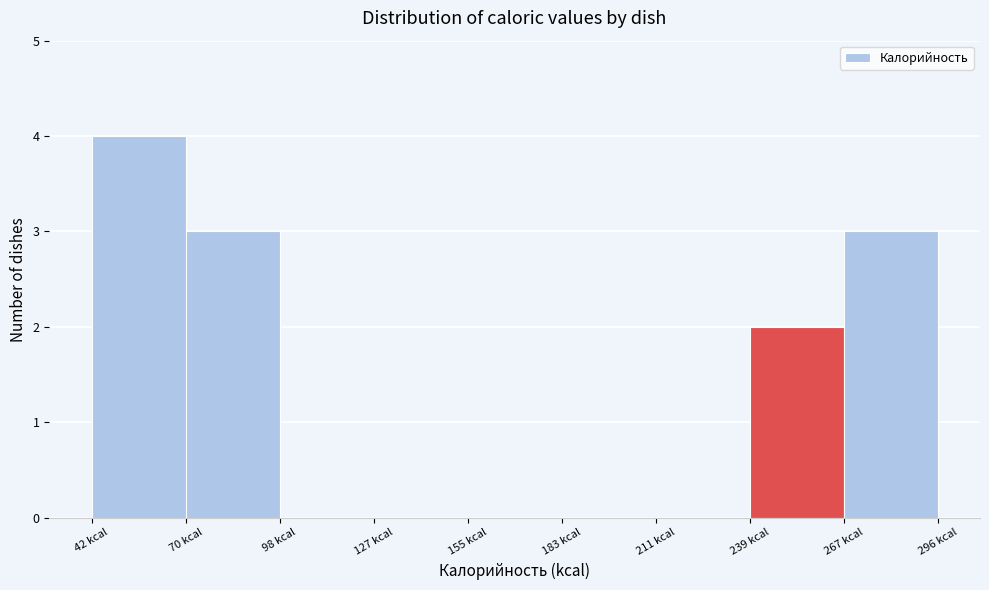

Which range on the x-axis has the tallest bar?

40 to 70